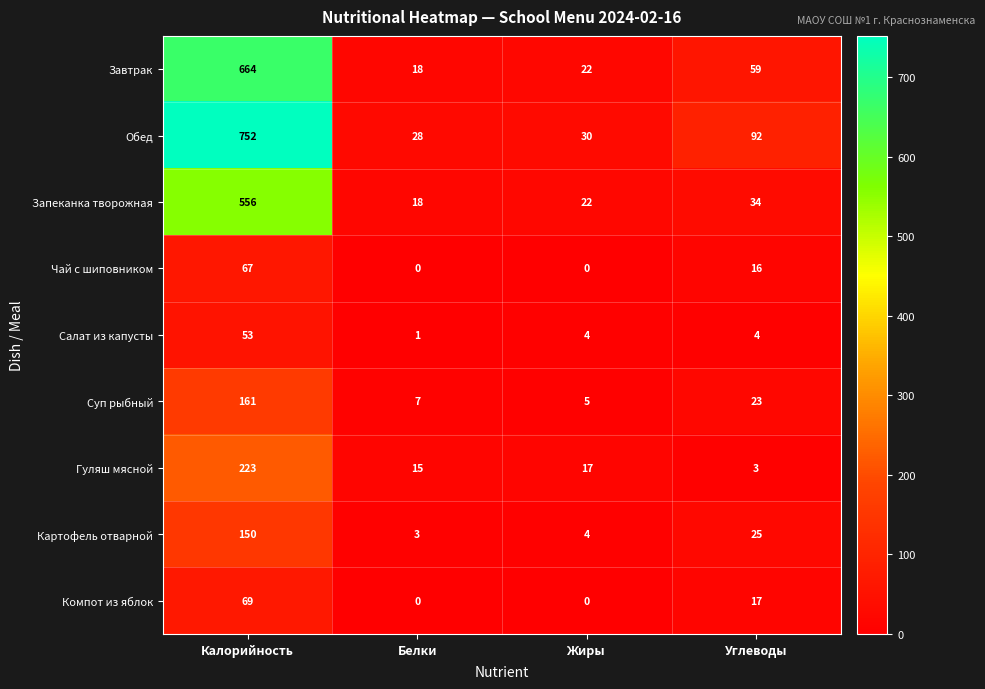

Is it true that Чай с шиповником equals 16 at Углеводы?

True